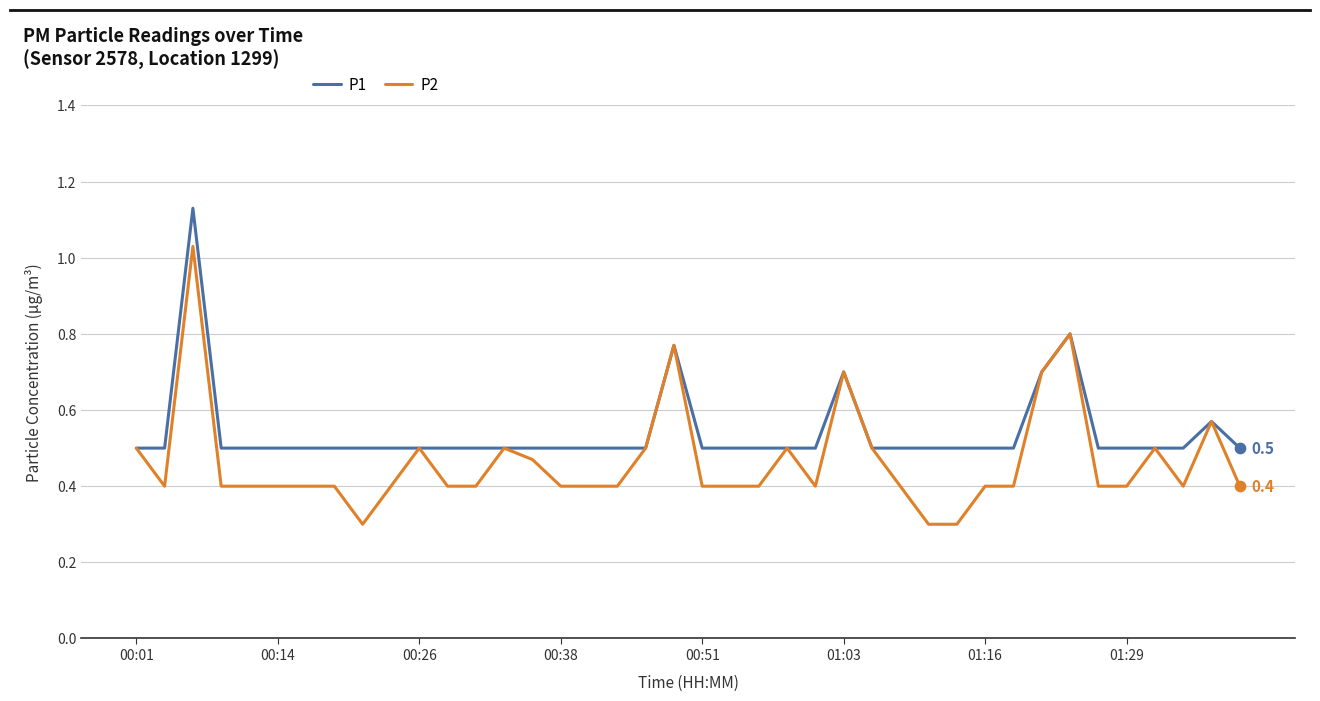

Which series has the largest total across all categories?

P1